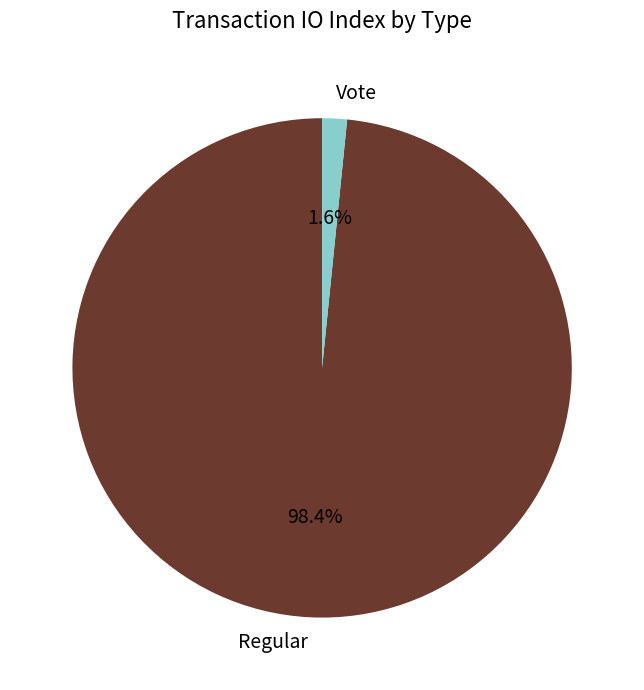

To the nearest percent, what is the combined percentage of Regular and Vote?

100%